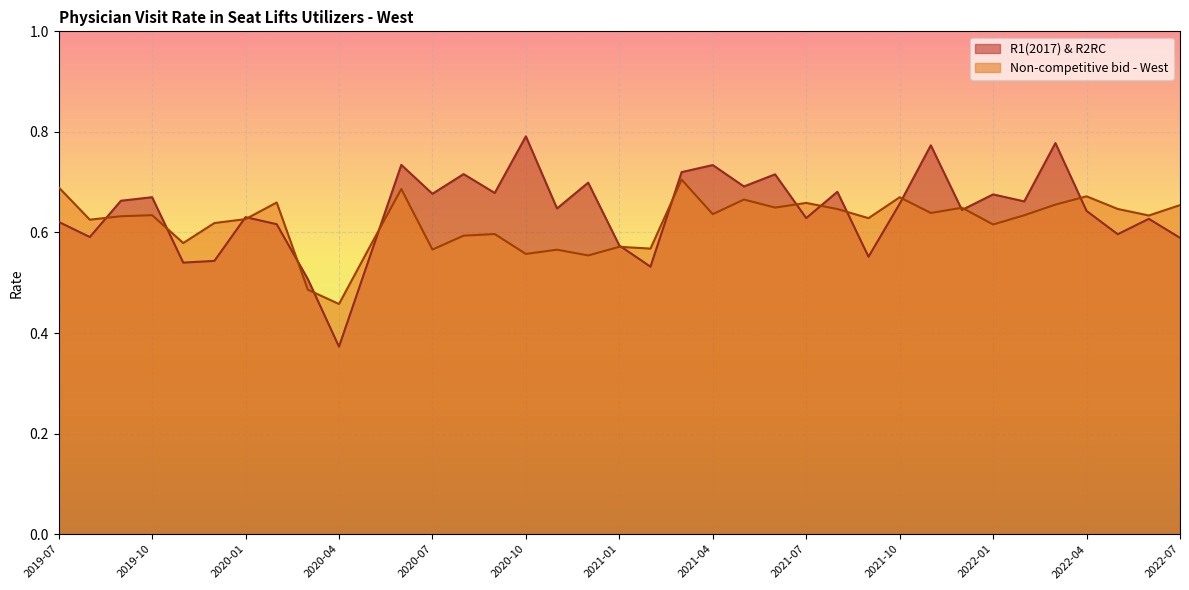

Reading left to right, extract all data points from this chart.

R1(2017) & R2RC: 2019-07=0.6	2019-08=0.6	2019-09=0.7	2019-10=0.7	2019-11=0.5	2019-12=0.5	2020-01=0.6	2020-02=0.6	2020-03=0.5	2020-04=0.4	2020-05=0.6	2020-06=0.7	2020-07=0.7	2020-08=0.7	2020-09=0.7	2020-10=0.8	2020-11=0.6	2020-12=0.7	2021-01=0.6	2021-02=0.5	2021-03=0.7	2021-04=0.7	2021-05=0.7	2021-06=0.7	2021-07=0.6	2021-08=0.7	2021-09=0.6	2021-10=0.7	2021-11=0.8	2021-12=0.6	2022-01=0.7	2022-02=0.7	2022-03=0.8	2022-04=0.6	2022-05=0.6	2022-06=0.6	2022-07=0.6
Non-competitive bid - West: 2019-07=0.7	2019-08=0.6	2019-09=0.6	2019-10=0.6	2019-11=0.6	2019-12=0.6	2020-01=0.6	2020-02=0.7	2020-03=0.5	2020-04=0.5	2020-05=0.6	2020-06=0.7	2020-07=0.6	2020-08=0.6	2020-09=0.6	2020-10=0.6	2020-11=0.6	2020-12=0.6	2021-01=0.6	2021-02=0.6	2021-03=0.7	2021-04=0.6	2021-05=0.7	2021-06=0.6	2021-07=0.7	2021-08=0.6	2021-09=0.6	2021-10=0.7	2021-11=0.6	2021-12=0.6	2022-01=0.6	2022-02=0.6	2022-03=0.7	2022-04=0.7	2022-05=0.6	2022-06=0.6	2022-07=0.7